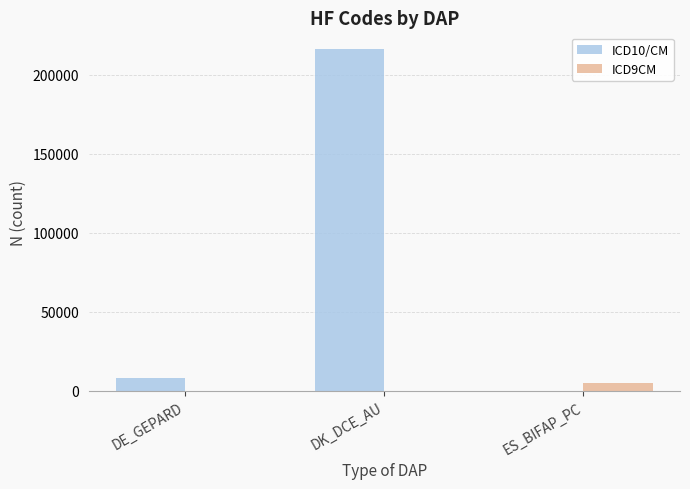

Which series has the largest total across all categories?

ICD10/CM